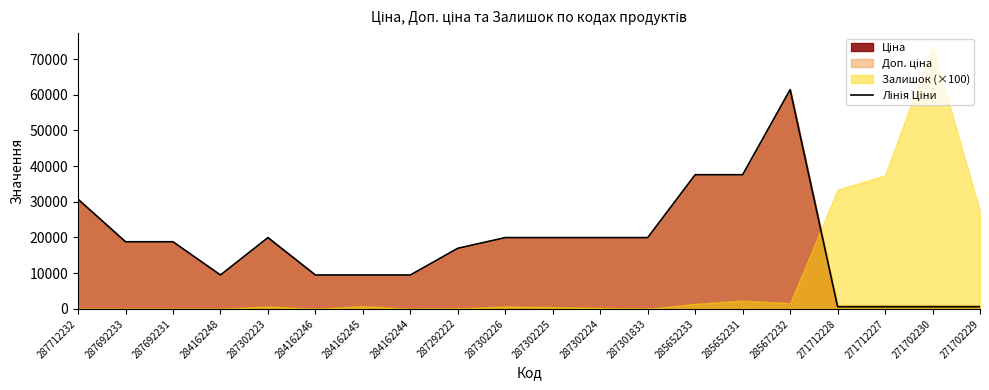

The value at 284162246 is 5517.1. True or false?

False